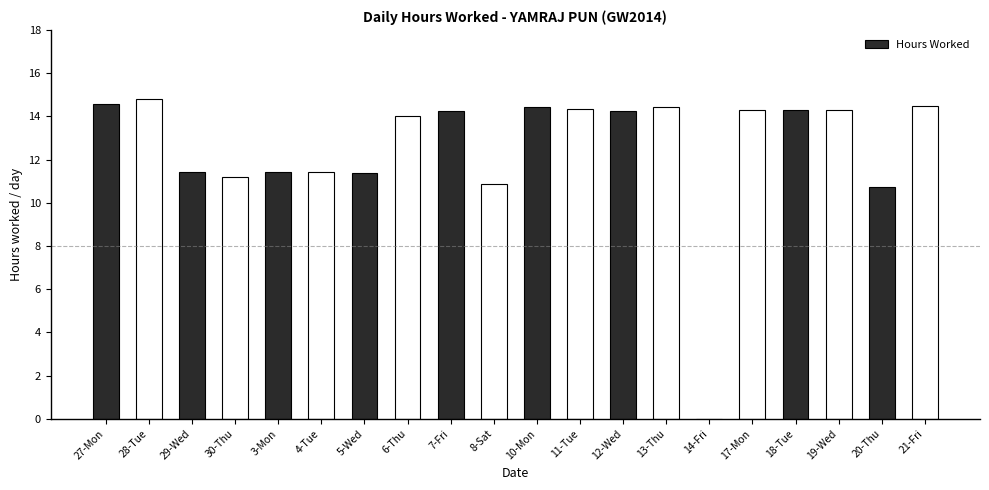

How many positive values are there?

19